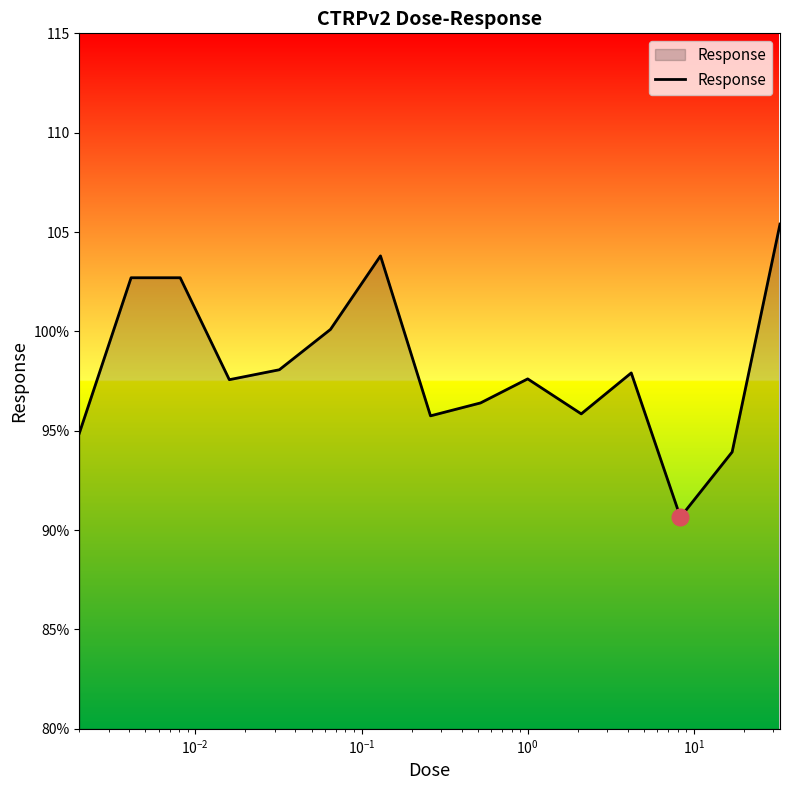

Does the chart display data point markers on the line(s)?

No